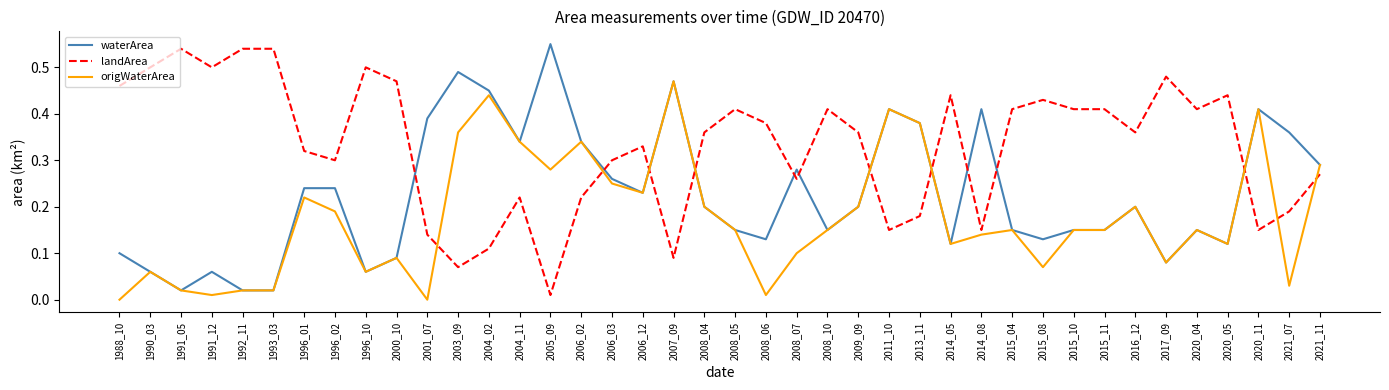

Rank the series by their average value, from highest to lowest.

landArea, waterArea, origWaterArea